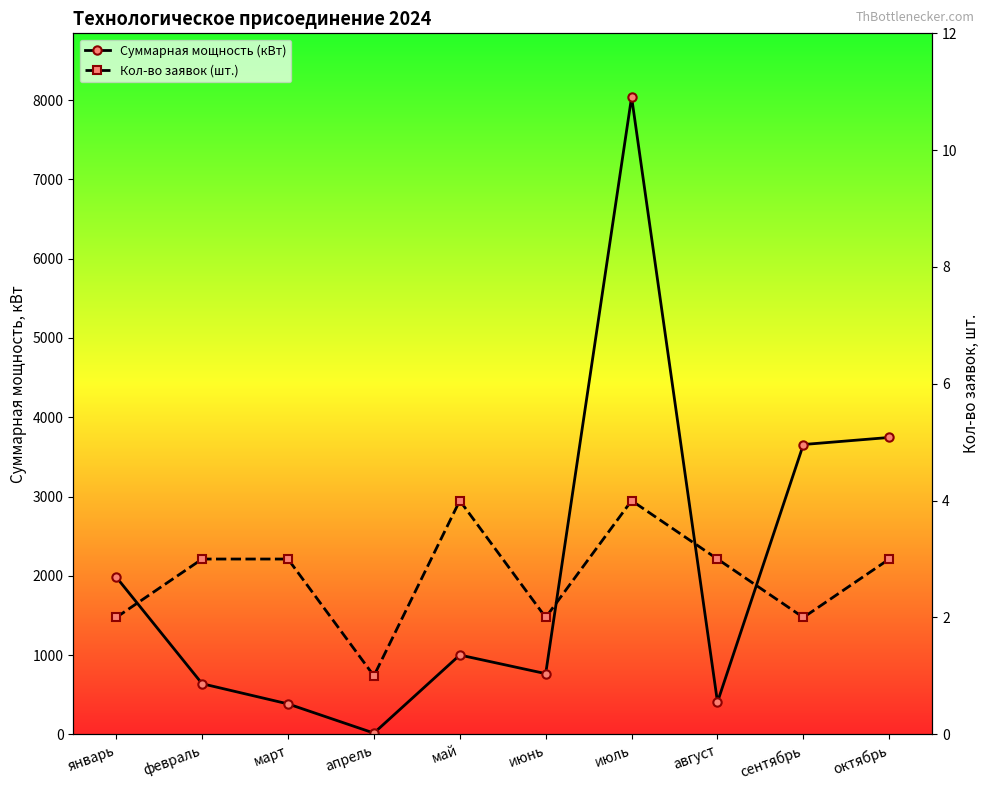

The value of Кол-во заявок (шт.) at февраль is 5.2. True or false?

False